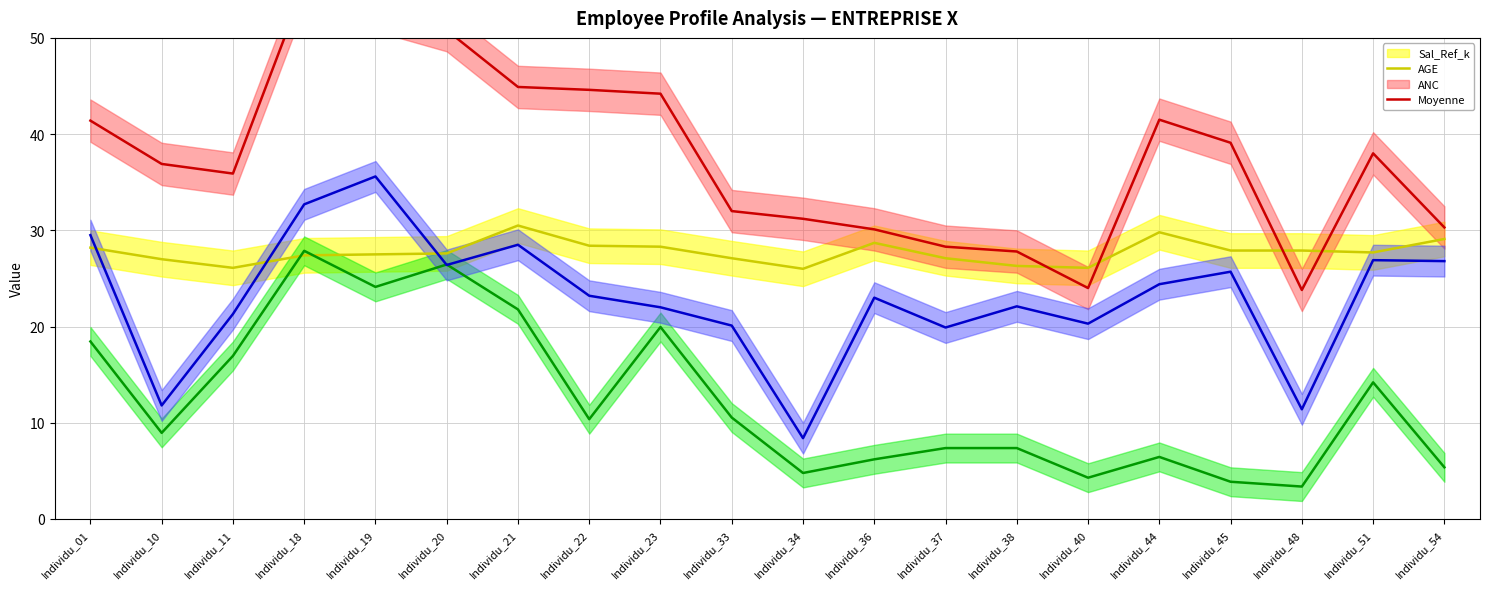

Reading left to right, list all the values displayed in this chart.

Sal_Ref_k (central): 28.2	27.0	26.1	27.4	27.5	27.6	30.5	28.4	28.3	27.1	26.0	28.7	27.1	26.3	26.1	29.8	27.9	27.9	27.7	29.1
AGE (central): 41.4	36.9	35.9	55.4	52.9	50.8	44.9	44.6	44.2	32.0	31.2	30.1	28.3	27.8	24.0	41.5	39.1	23.8	38.0	30.3
ANC (central): 18.4	8.9	16.9	27.9	24.1	26.4	21.8	10.4	19.9	10.5	4.8	6.2	7.4	7.4	4.3	6.5	3.9	3.4	14.2	5.4
Moyenne (central): 29.5	11.8	21.3	32.7	35.6	26.4	28.5	23.2	22.0	20.1	8.4	23.0	19.9	22.1	20.3	24.4	25.7	11.4	26.9	26.8